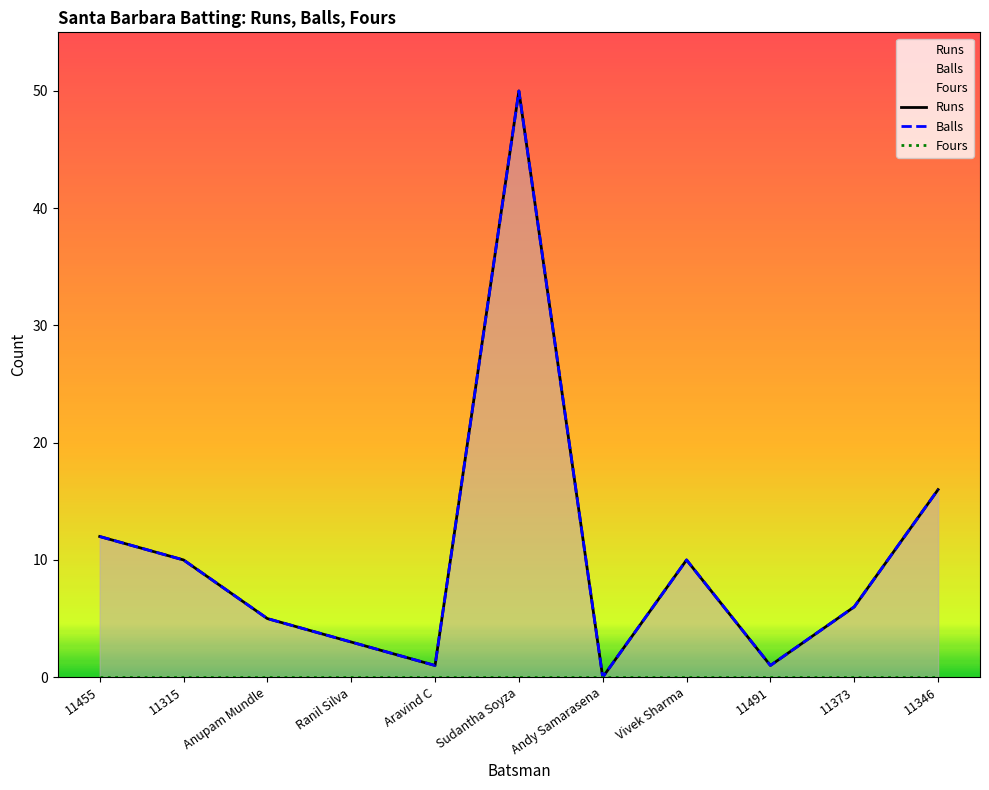

How many data points does each series have?

11